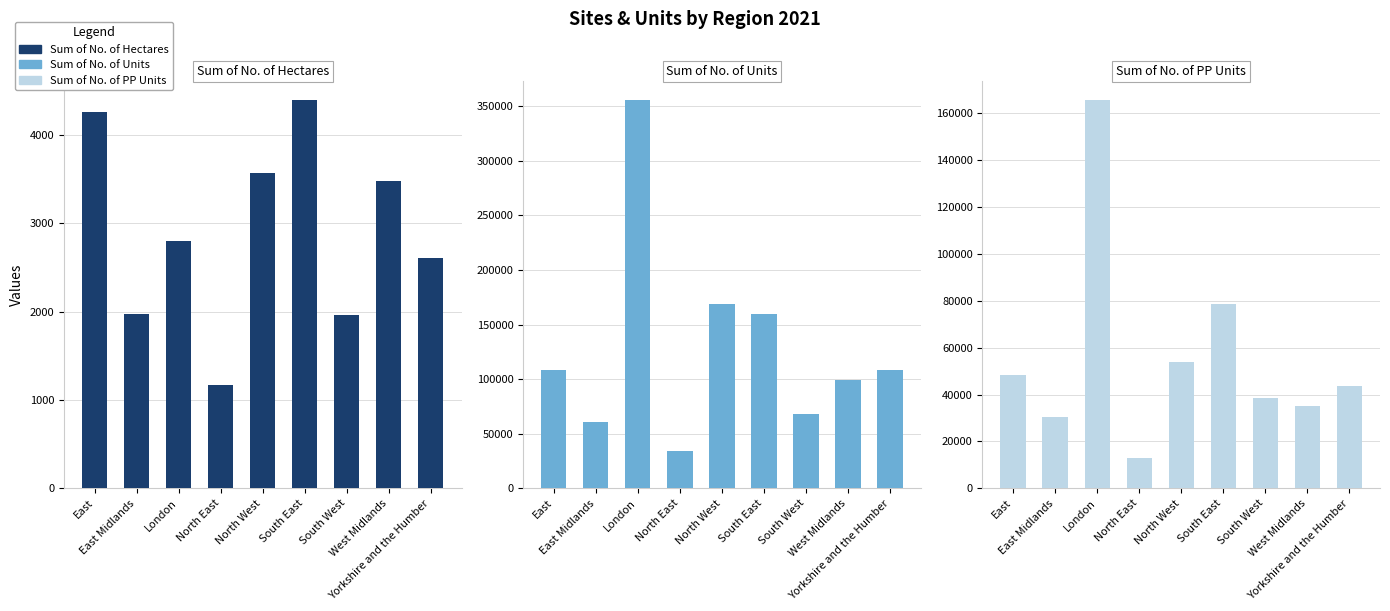

The Sum of No. of Hectares series shows 640.3 at North East. True or false?

False